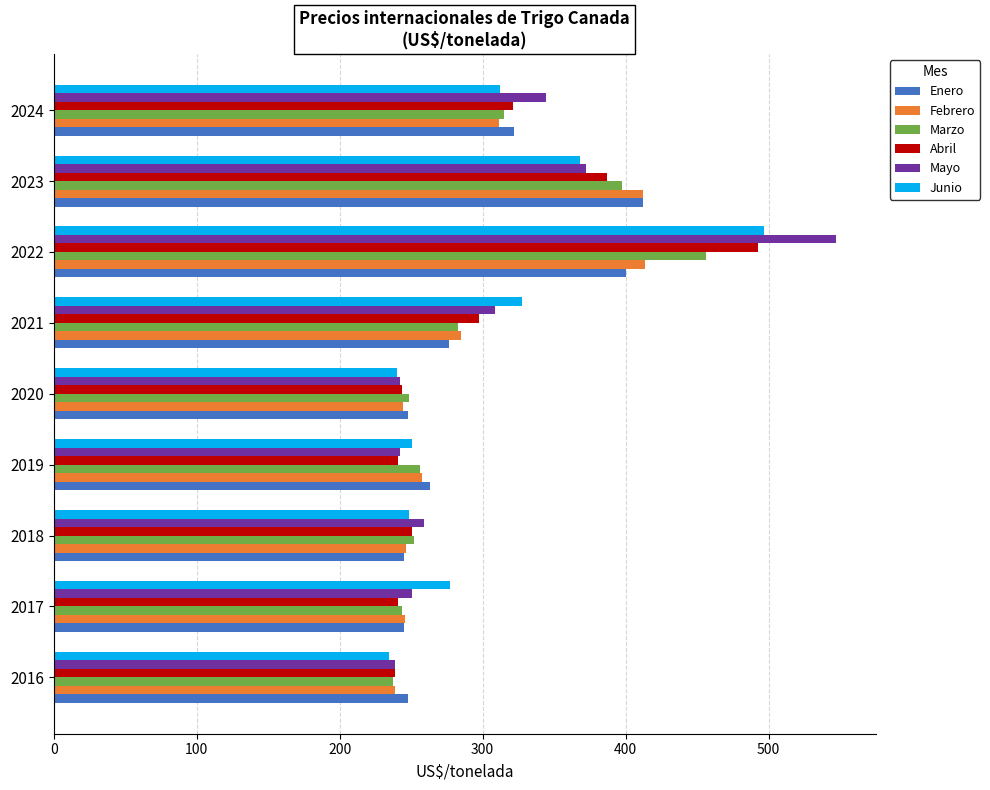

What is the total value across all series at 2017?

1503.3